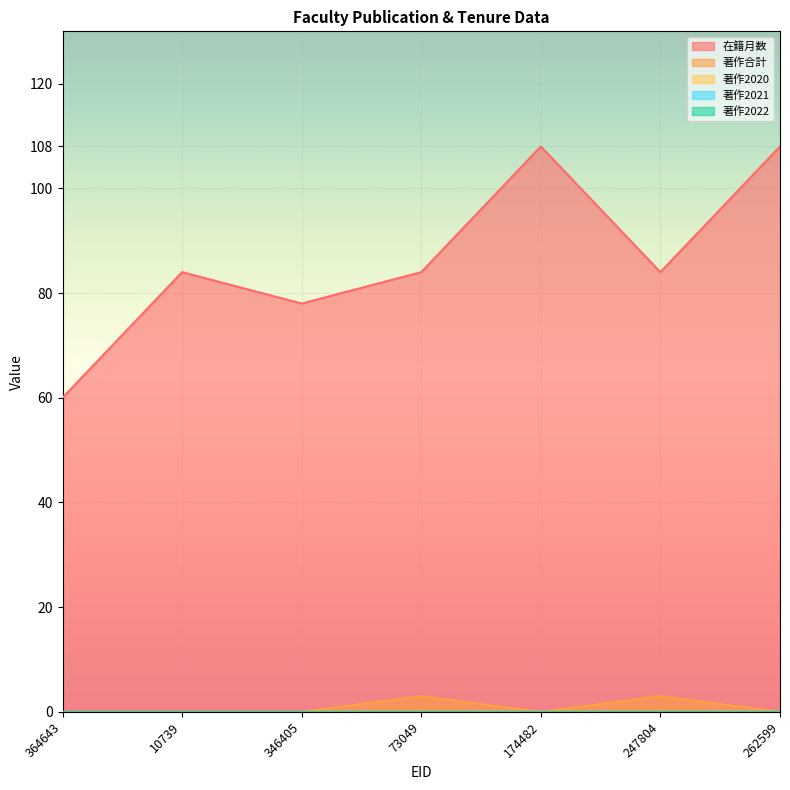

Reading right to left, transcribe all the data shown in this chart.

在籍月数: 108	84	108	84	78	84	60
著作合計: 0	3	0	3	0	0	0
著作2020: 0	0	0	0	0	0	0
著作2021: 0	0	0	0	0	0	0
著作2022: 0	0	0	0	0	0	0